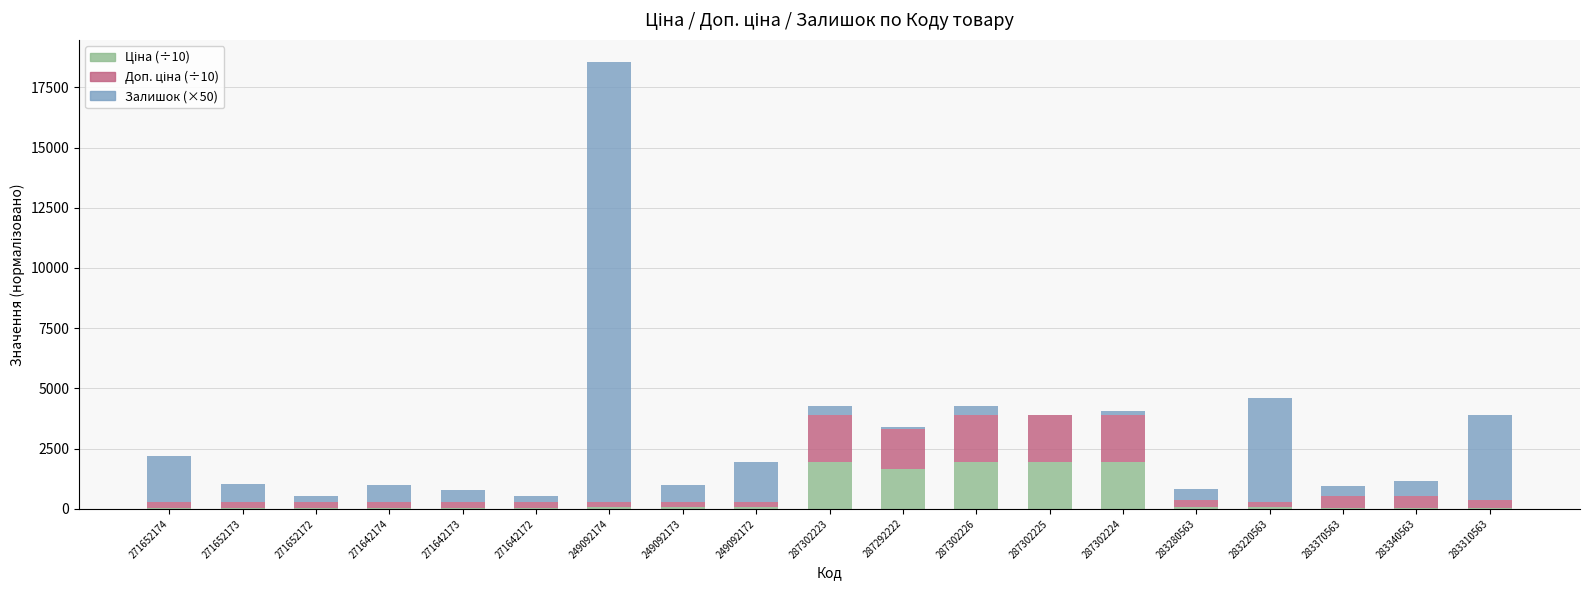

At which category is the sum across all series the highest?

249092174